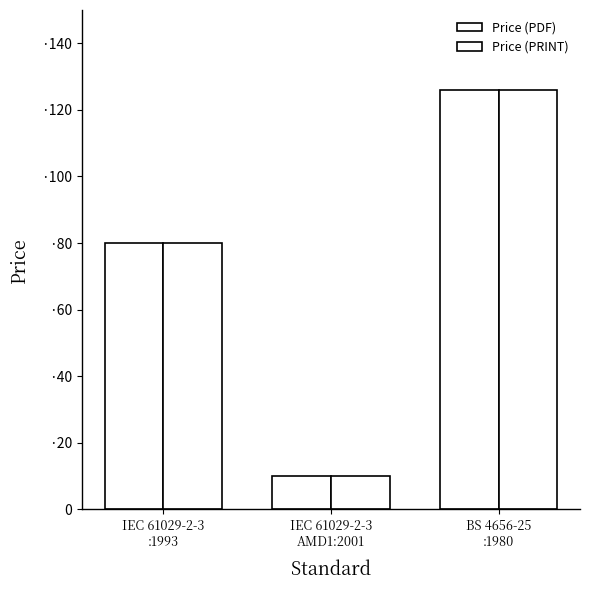

Reading left to right, what are all the values shown in this chart?

Price (PDF): 80	10	126
Price (PRINT): 80	10	126